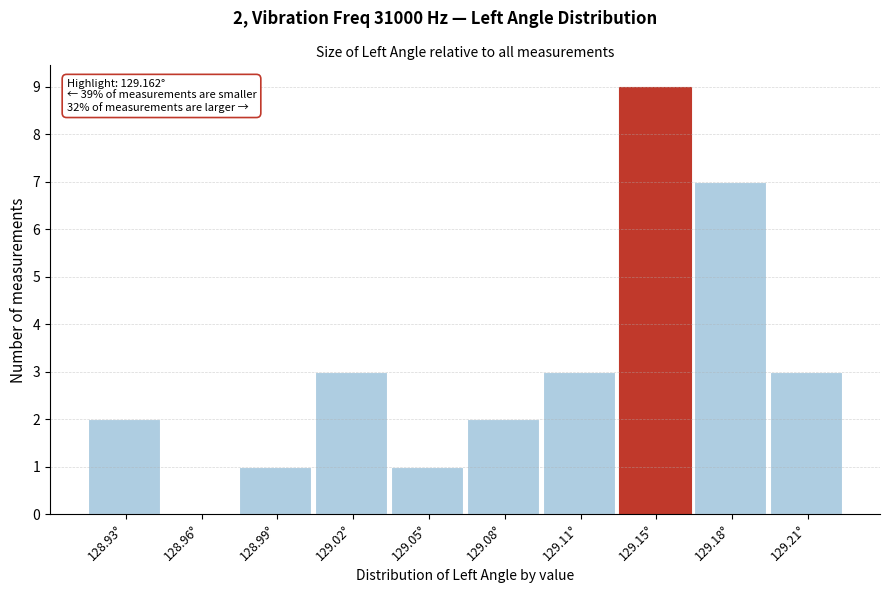

Reading right to left, transcribe all the data shown in this chart.

129.21°=3	129.18°=7	129.15°=9	129.11°=3	129.08°=2	129.05°=1	129.02°=3	128.99°=1	128.96°=0	128.93°=2